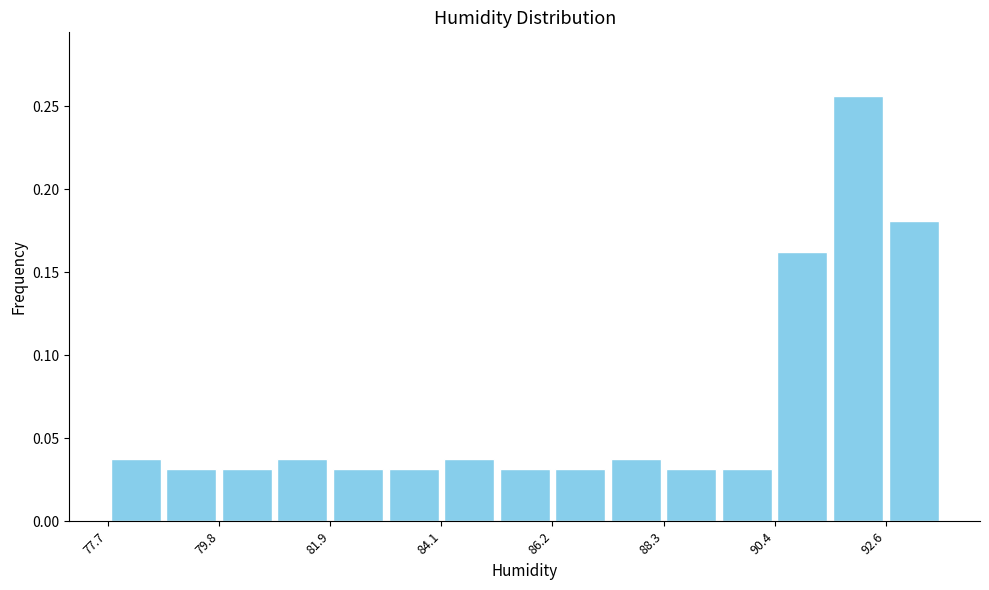

Around what value on the x-axis is the tallest bar? Give the approximate position of its centre, as read against the axis.

92.0